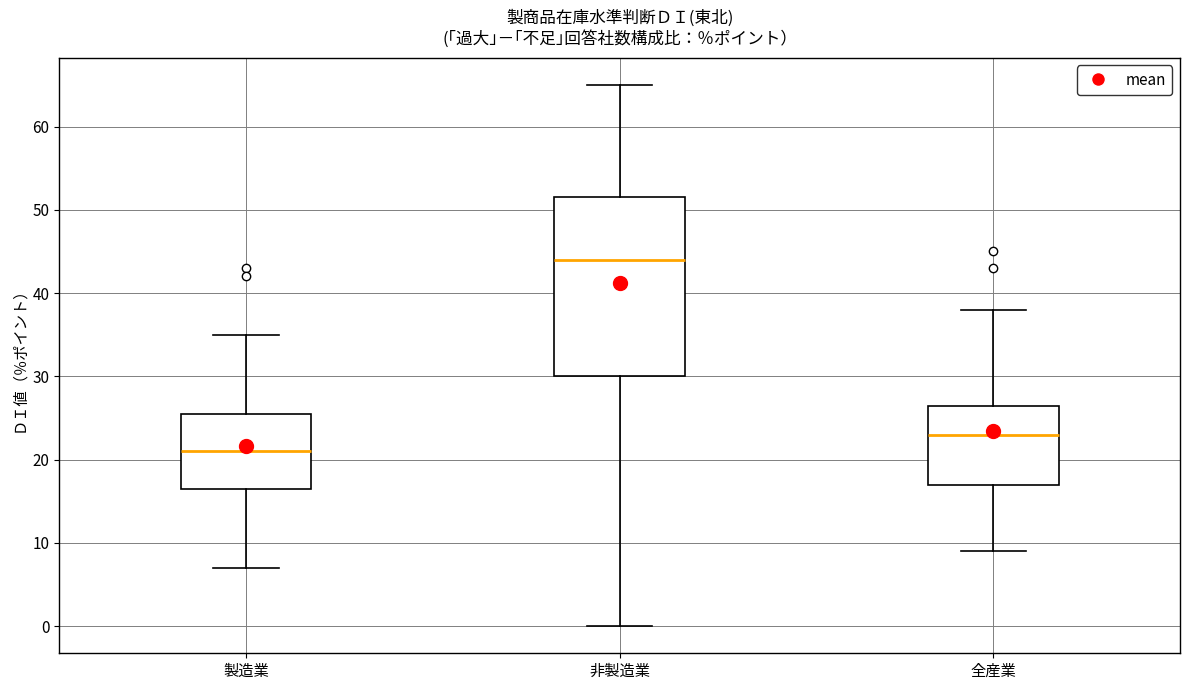

Which box is the tallest, from its lower edge to its upper edge?

非製造業